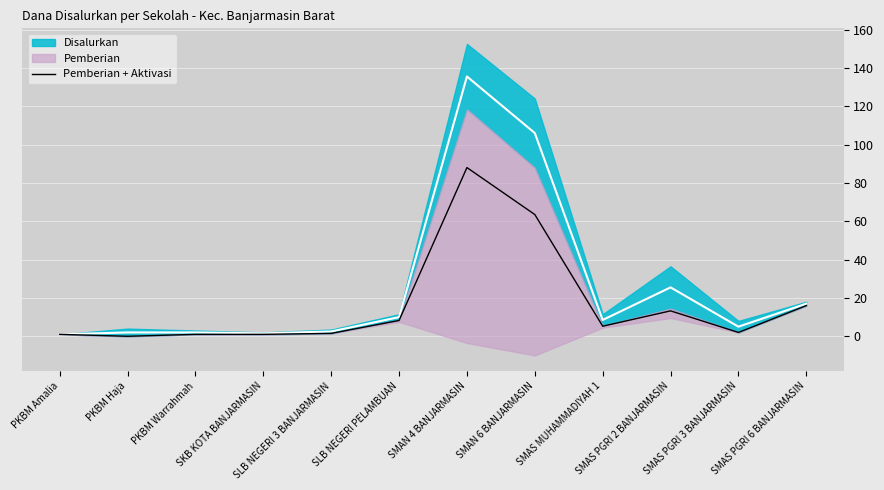

At which category does the data reach its first local peak?

SMAN 4 BANJARMASIN